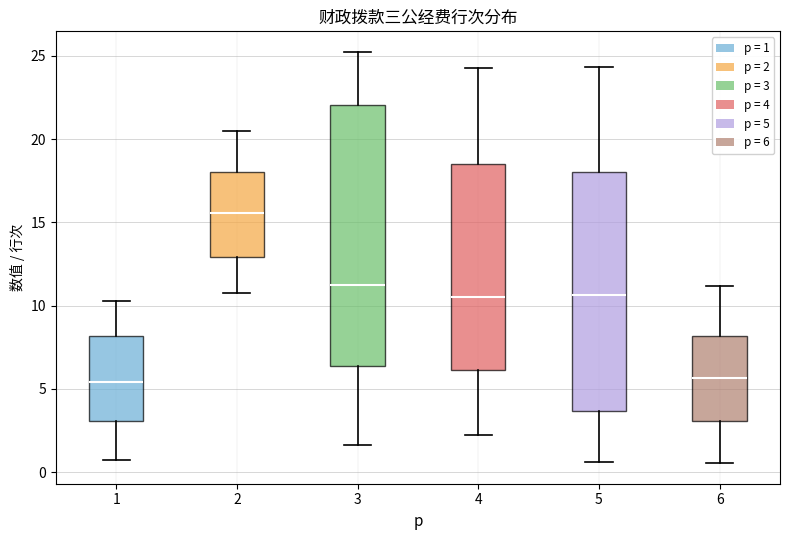

Comparing the boxes themselves (not the whiskers), which one is the tallest?

3